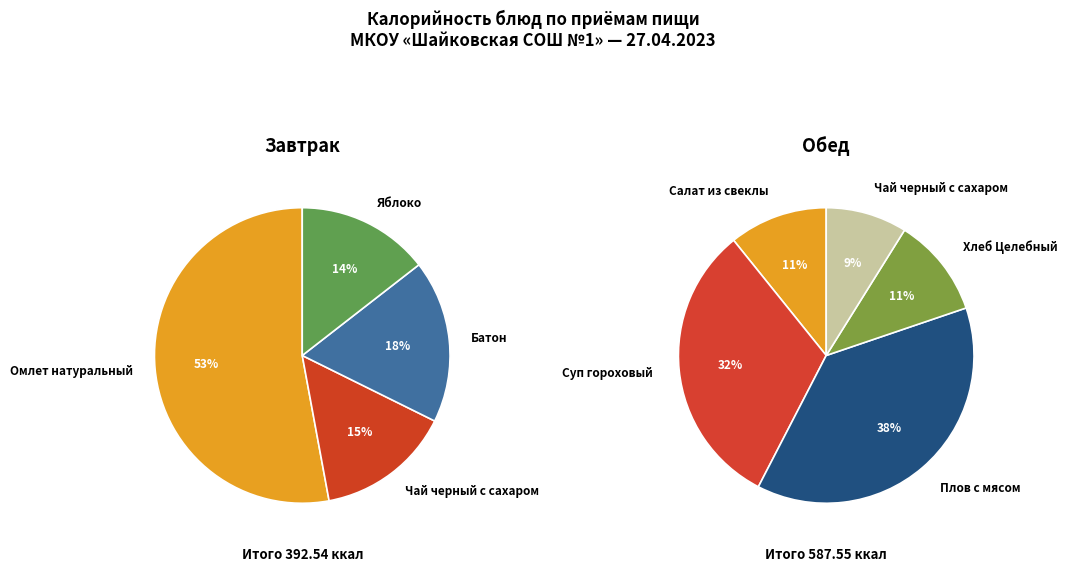

Combined, what portion of the pie is Обед and Завтрак?

100.0%